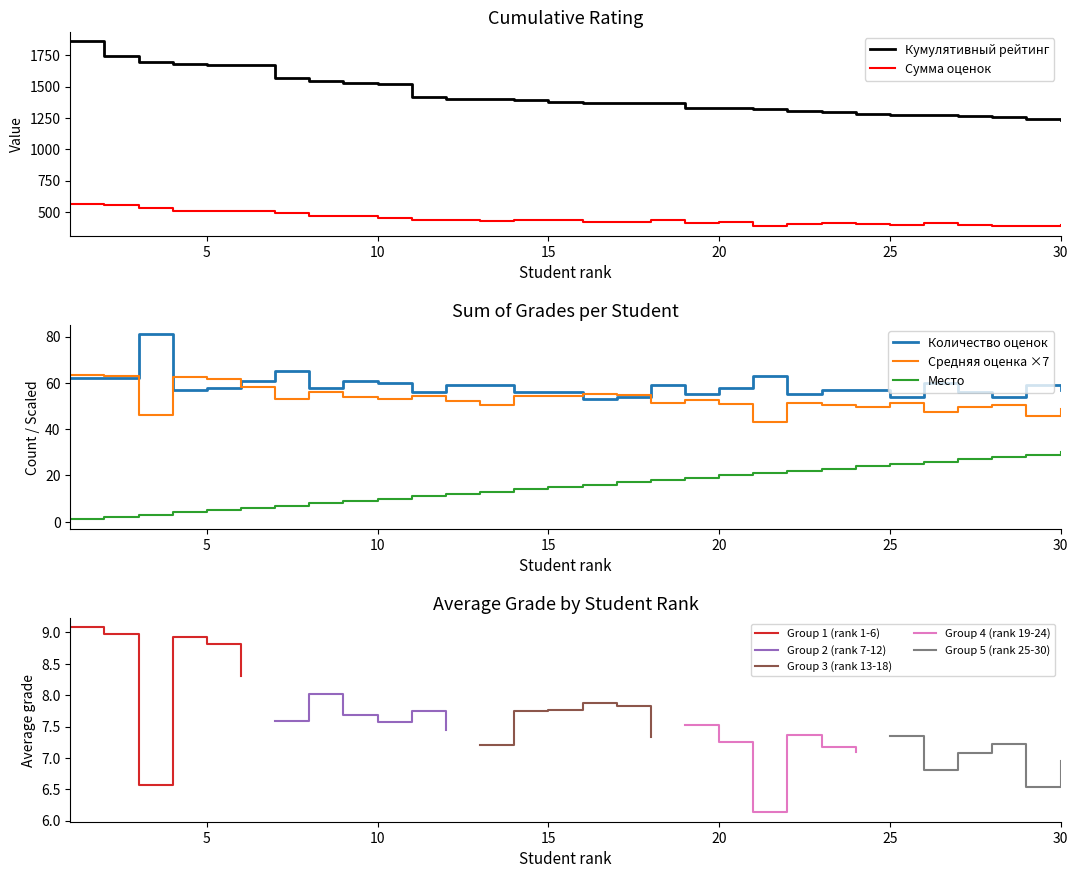

Count the number of categories in the chart.

30